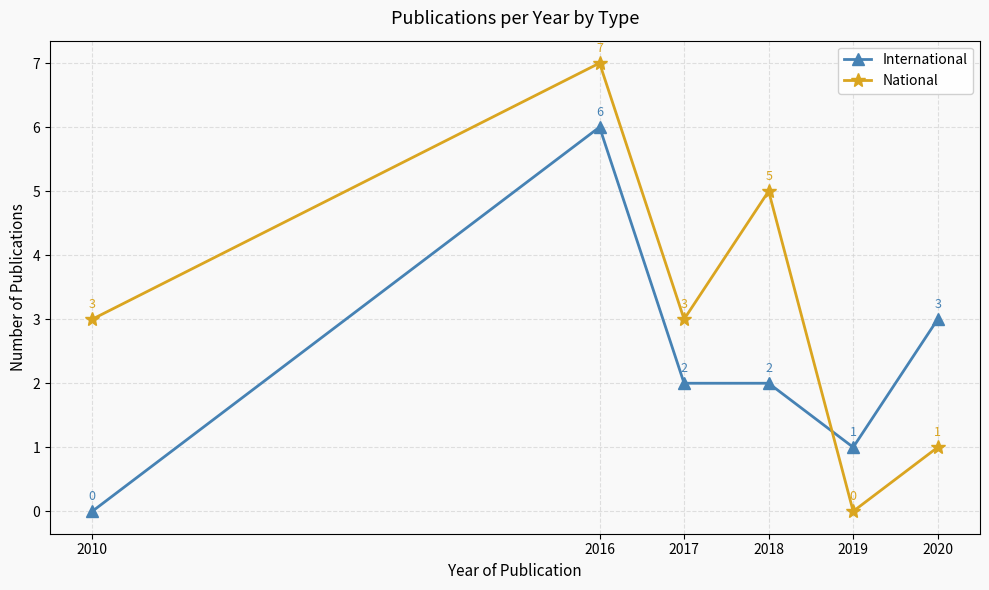

Count the number of data series in this chart.

2